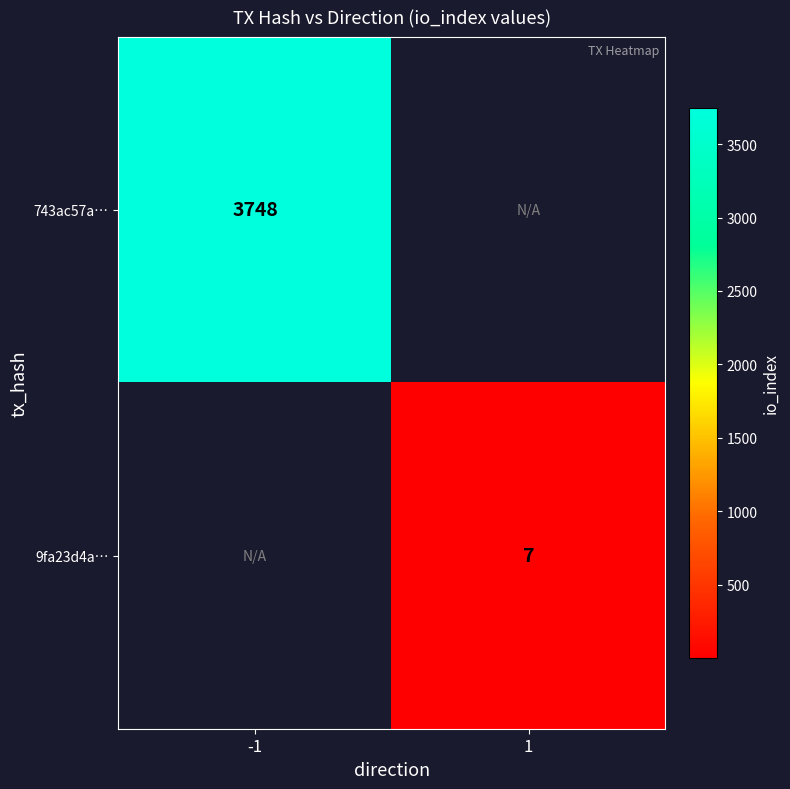

The 743ac57a… series shows 1650 at -1. True or false?

False